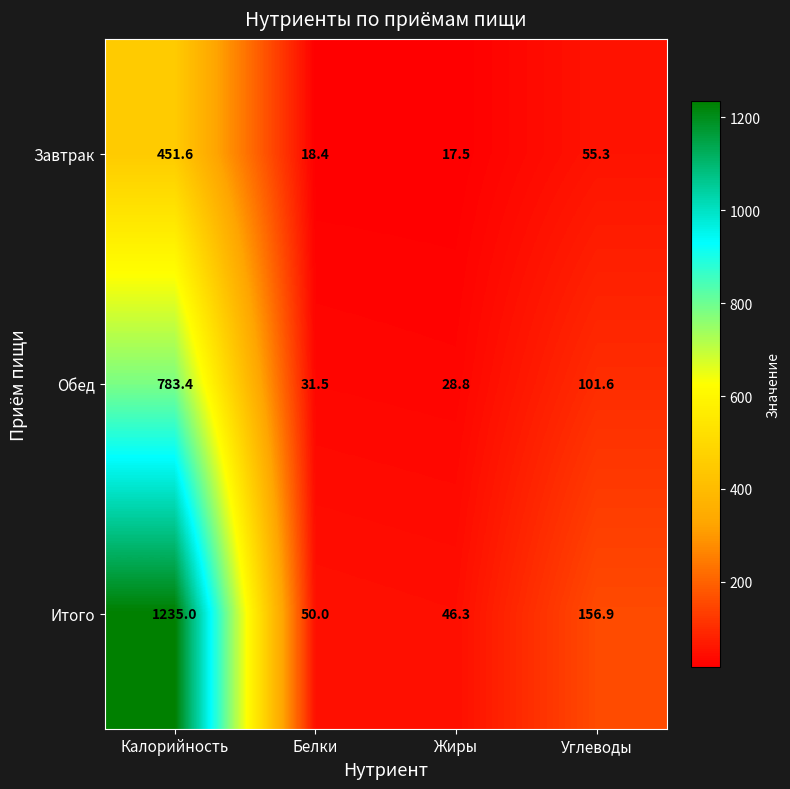

Rank the series by their maximum value, from highest to lowest.

Итого, Обед, Завтрак